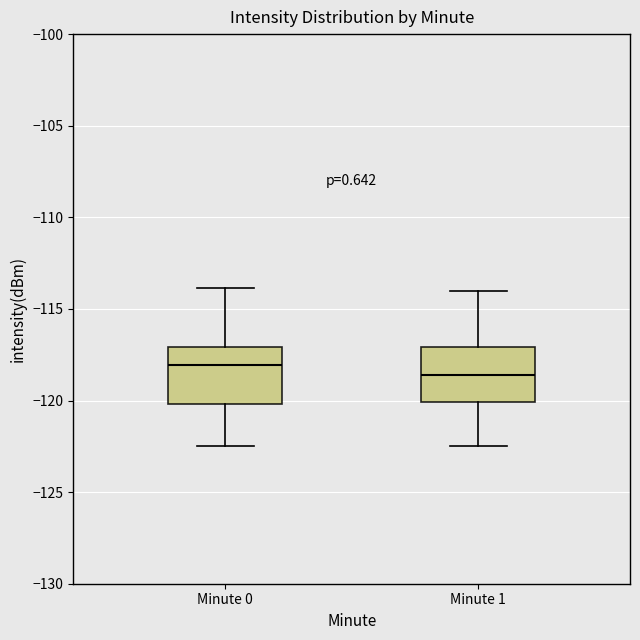

Where does the median line of the box for Minute 0 sit on the y-axis? The values are not printed on the chart, so give them approximately, as read against the axis.

-118.0